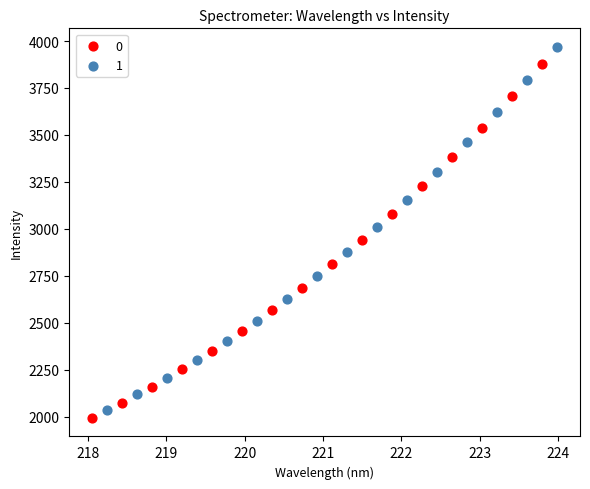

Which series has the widest spread of Y values?

1